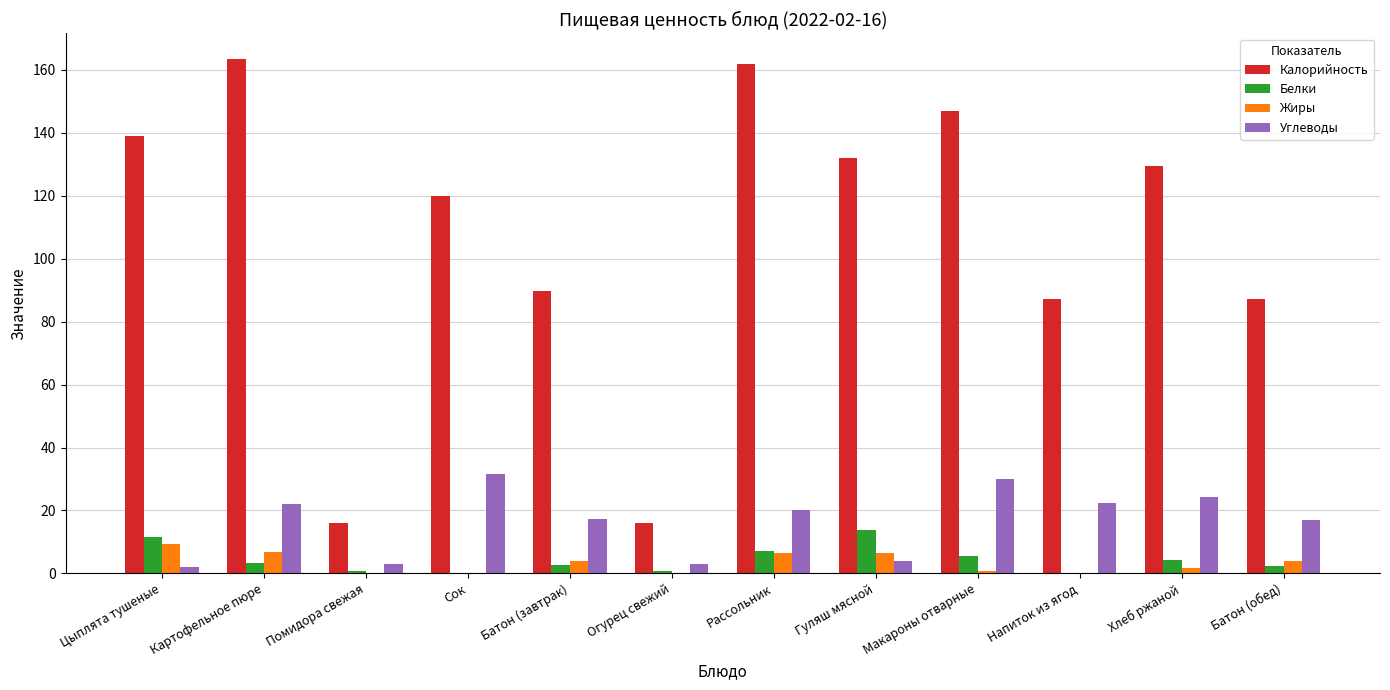

Which series changed the most between Батон (завтрак) and Хлеб ржаной?

Калорийность